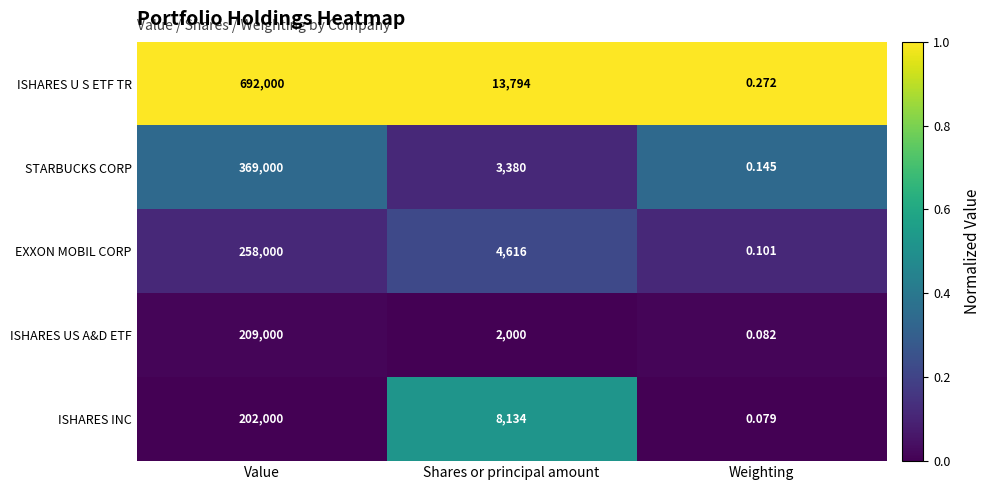

Count the number of categories in the chart.

3